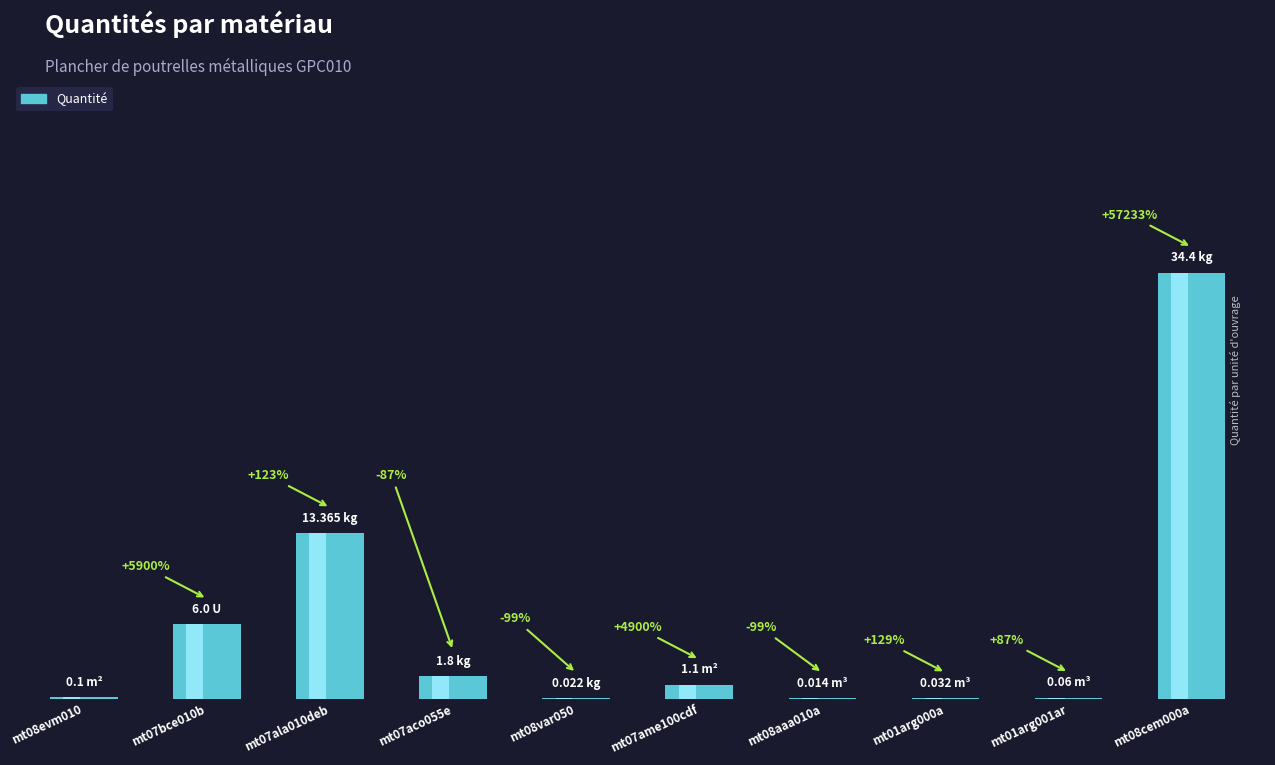

List the labels in order of value, smallest first.

mt08aaa010a, mt08var050, mt01arg000a, mt01arg001ar, mt08evm010, mt07ame100cdf, mt07aco055e, mt07bce010b, mt07ala010deb, mt08cem000a